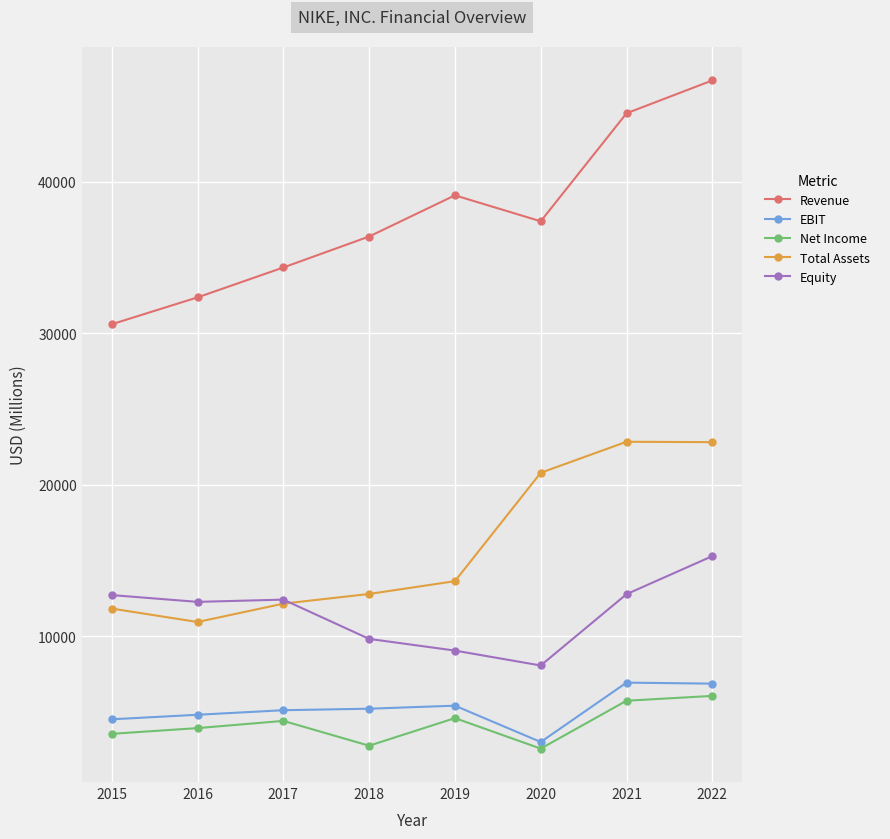

True or false: Equity has a value of 7268 at 2017.

False